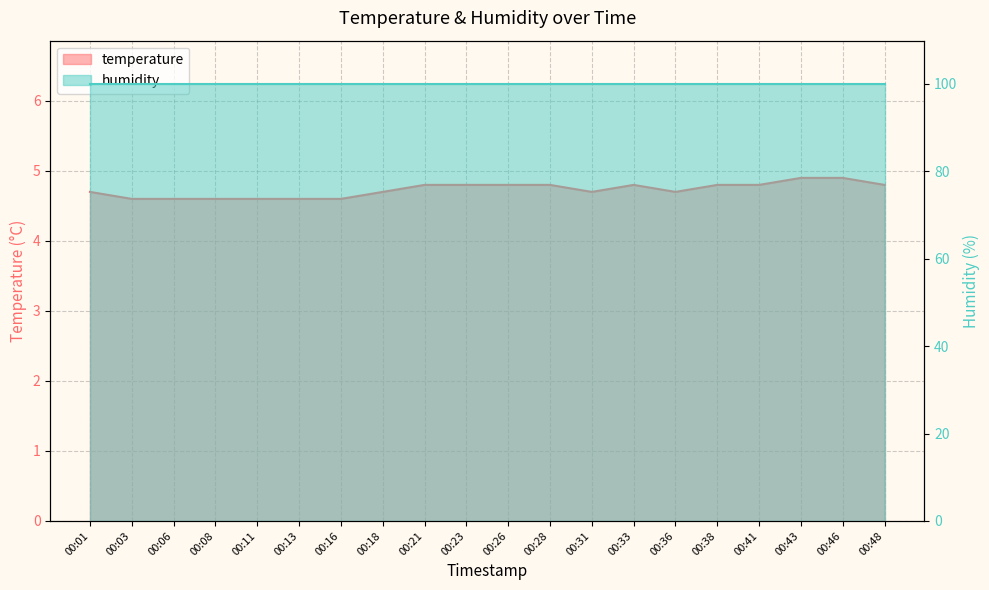

Which category has the lowest value across all series?

00:03